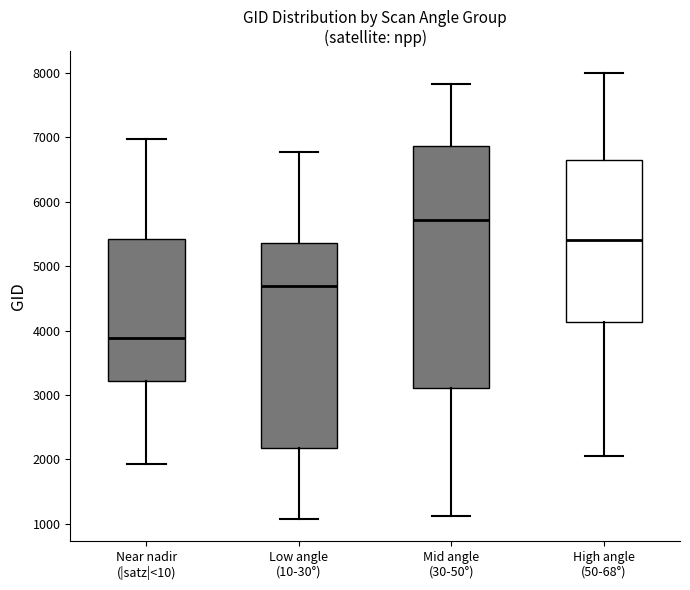

Reading left to right, transcribe this box plot: for each box, give where its median line is, the range the box spans, and where its two whiskers end, as read against the y-axis. The values are not printed on the chart, so give them approximately, as read against the axis.

Near nadir (|satz|<10): median 3900, box 3200 to 5400, whiskers 1900 to 7000
Low angle (10-30°): median 4700, box 2200 to 5400, whiskers 1100 to 6800
Mid angle (30-50°): median 5700, box 3100 to 6900, whiskers 1100 to 7800
High angle (50-68°): median 5400, box 4100 to 6700, whiskers 2100 to 8000